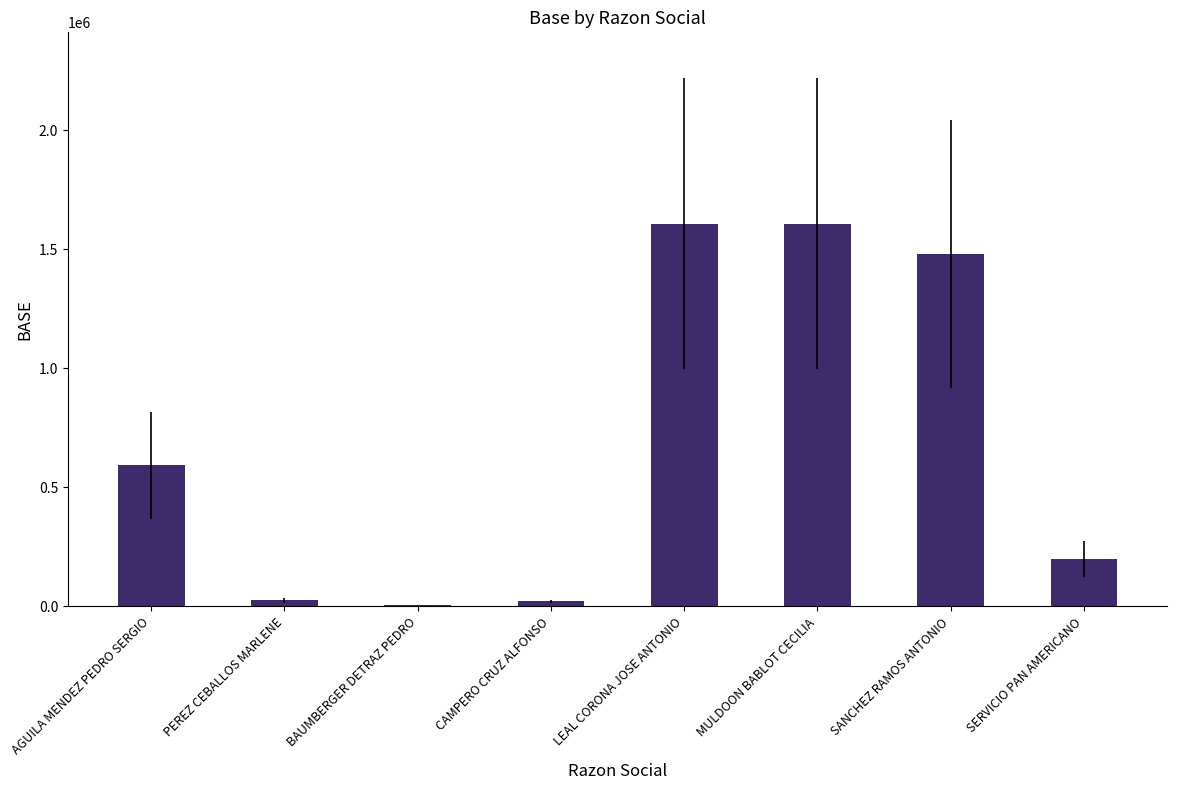

Approximately how many times larger is the value at AGUILA MENDEZ PEDRO SERGIO compared to MULDOON BABLOT CECILIA?

0.4